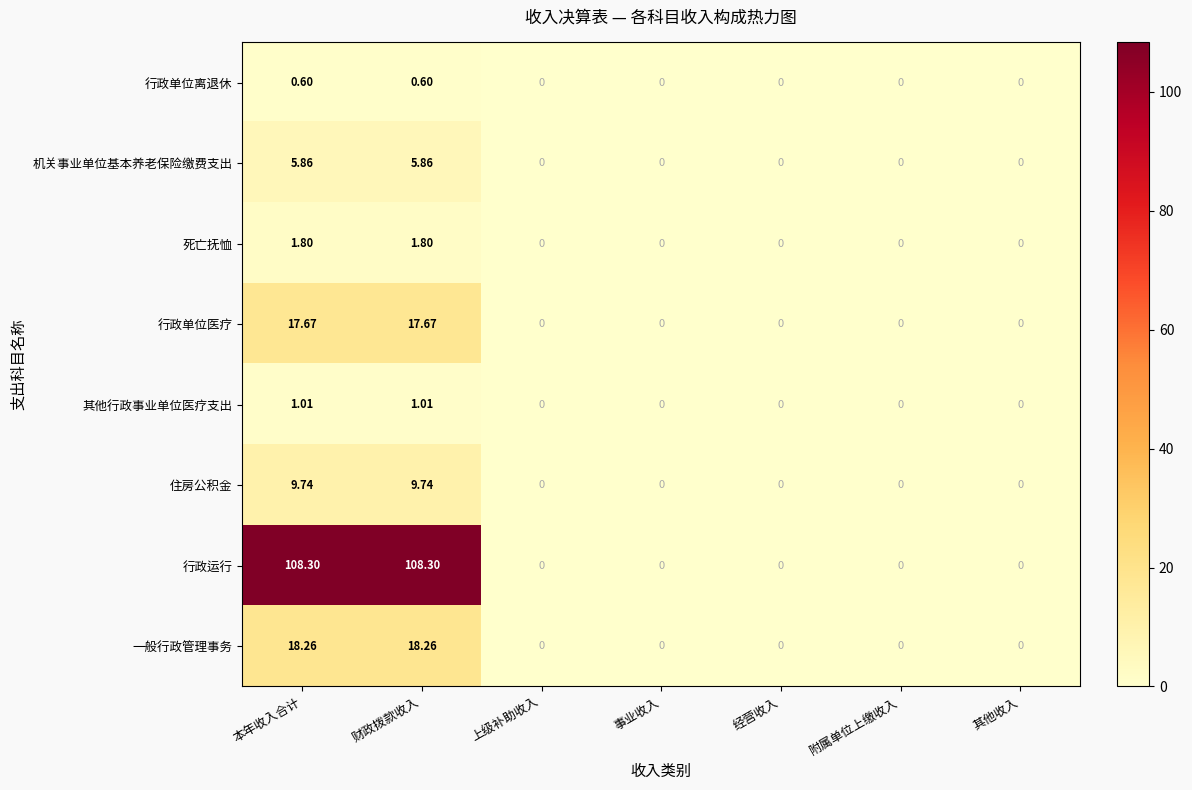

What is the greatest value displayed?

108.3